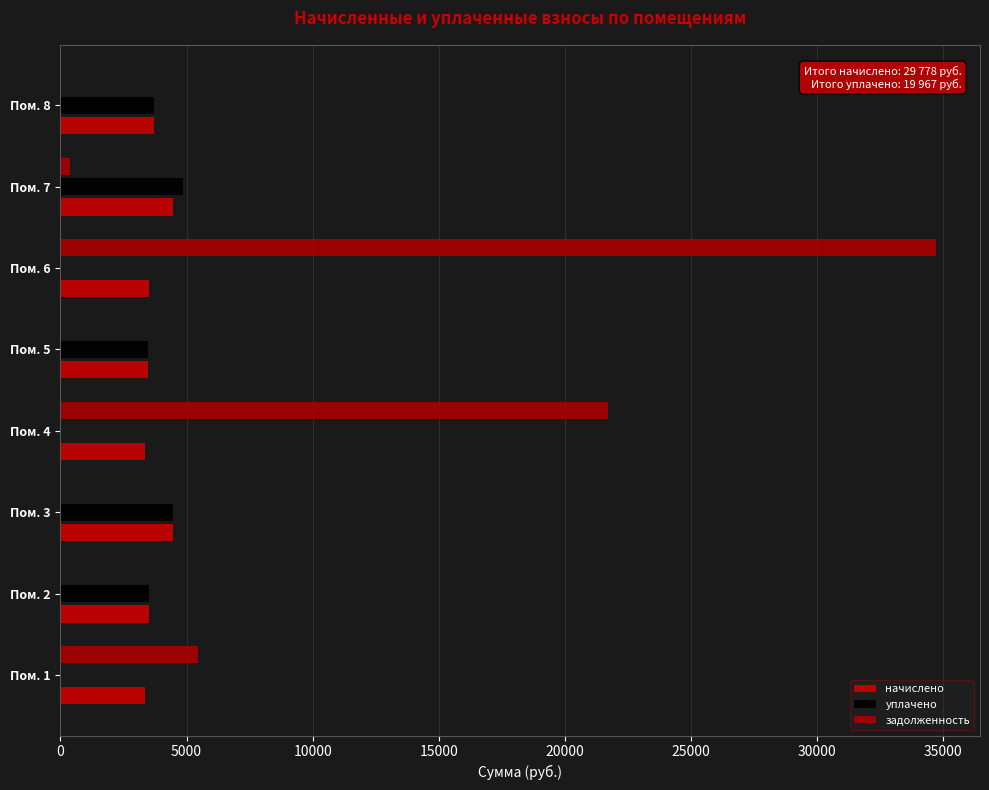

Count the number of categories in the chart.

8